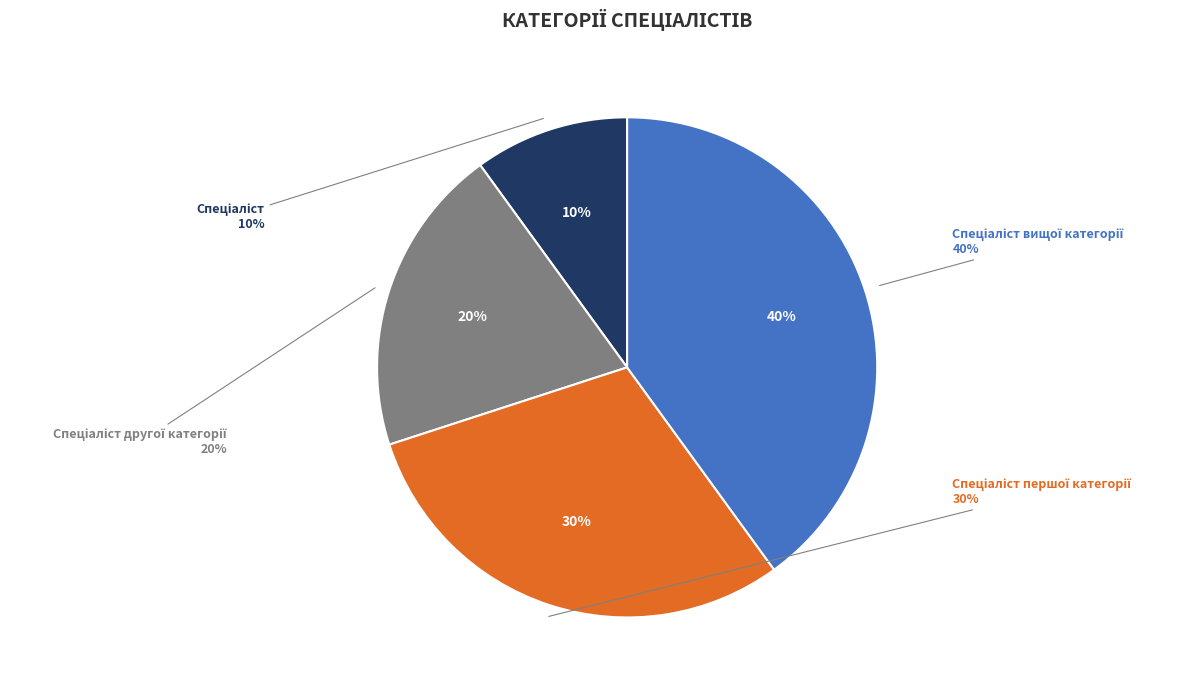

Which category has the smallest portion of the pie?

Спеціаліст